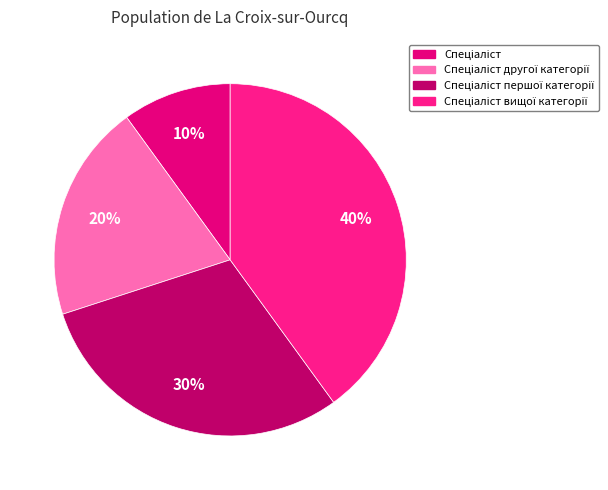

How many segments does this pie chart have?

4